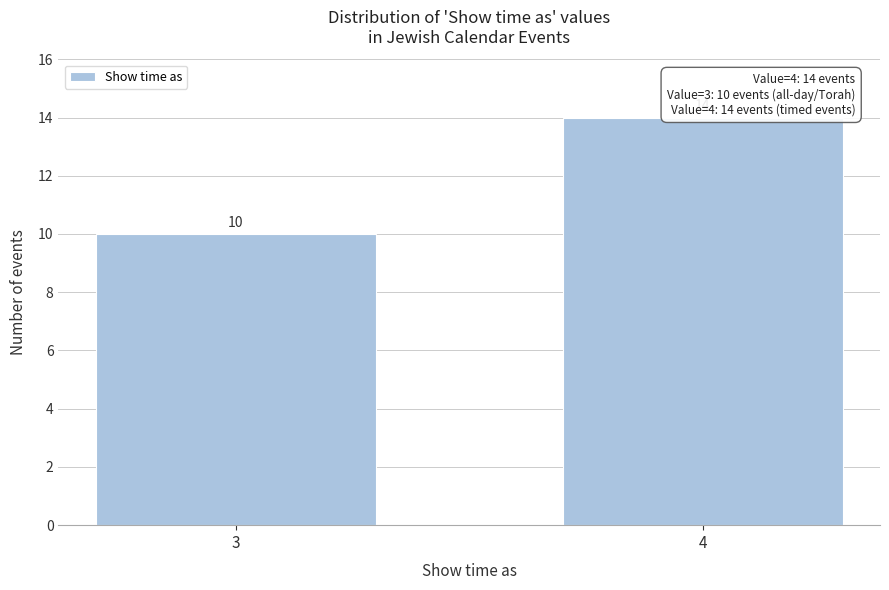

Reading right to left, extract all data points from this chart.

4=14	3=10